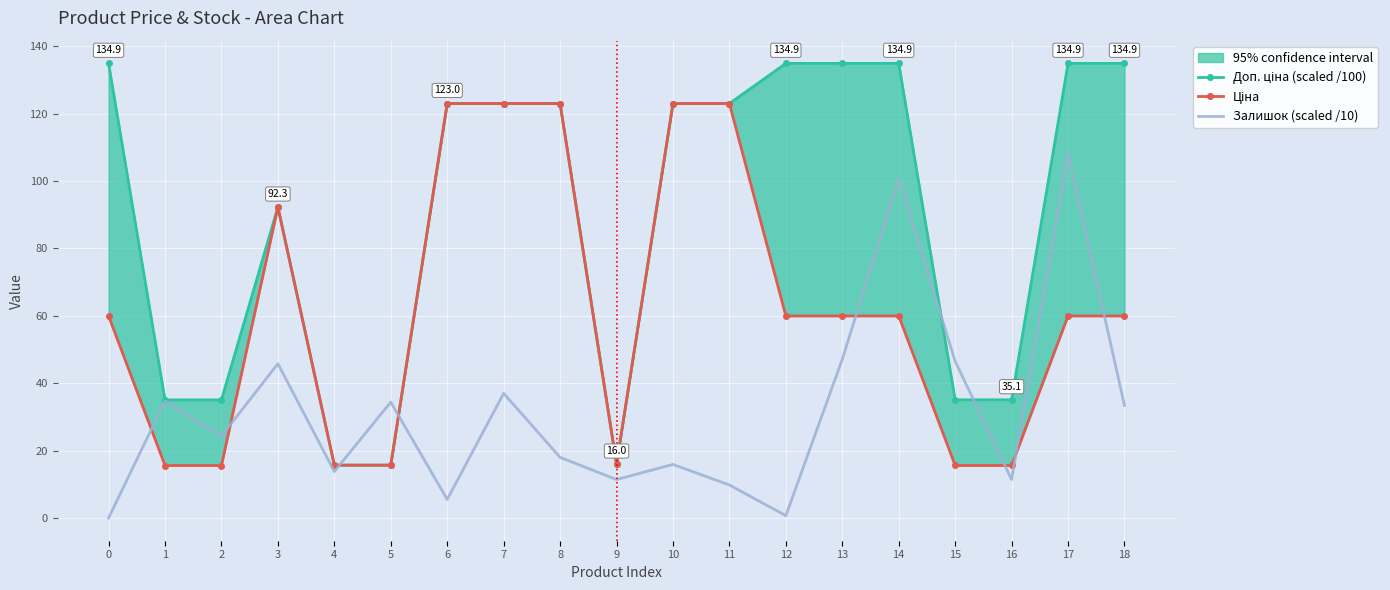

Which series has the largest range (max minus min)?

Доп. ціна (scaled /100)